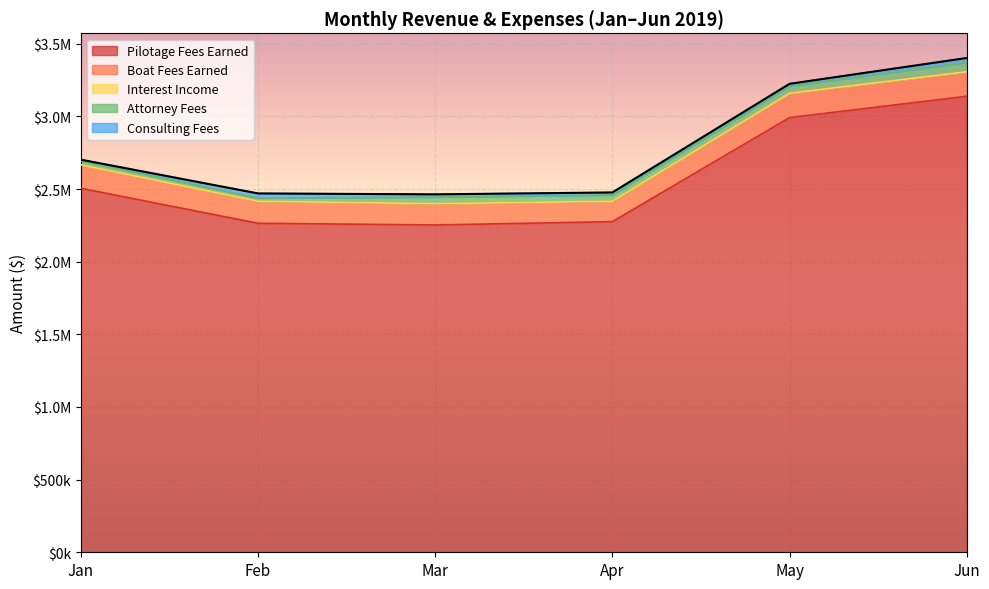

Reading left to right, list all the values displayed in this chart.

Pilotage Fees Earned: Jan=2505285.0	Feb=2264452.0	Mar=2252802.9	Apr=2275663.0	May=2991924.6	Jun=3138545.9
Boat Fees Earned: Jan=161124.0	Feb=151380.0	Mar=146160.0	Apr=140244.0	May=167040.0	Jun=168780.0
Interest Income: Jan=340.2	Feb=335.6	Mar=341.9	Apr=346.3	May=350.0	Jun=331.2
Attorney Fees: Jan=27090.3	Feb=22622.7	Mar=45615.2	Apr=43349.2	May=49393.0	Jun=64641.1
Consulting Fees: Jan=8284.2	Feb=30970.2	Mar=18657.3	Apr=17015.0	May=15535.7	Jun=29730.5